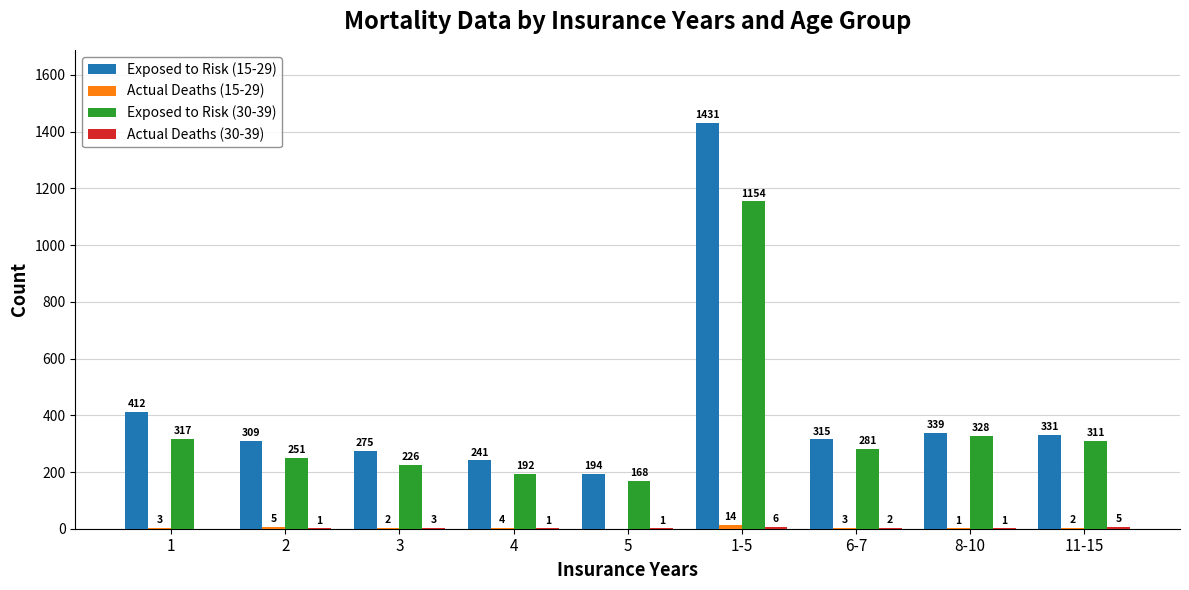

Are the bars grouped side by side (vs. stacked)?

Yes